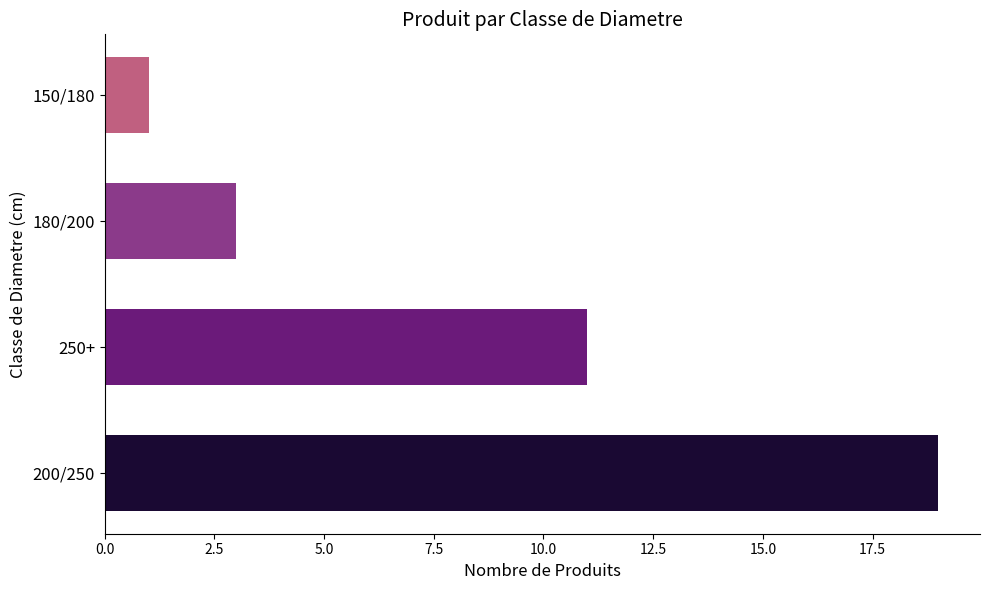

Is it true that the value at 250+ is 11?

True